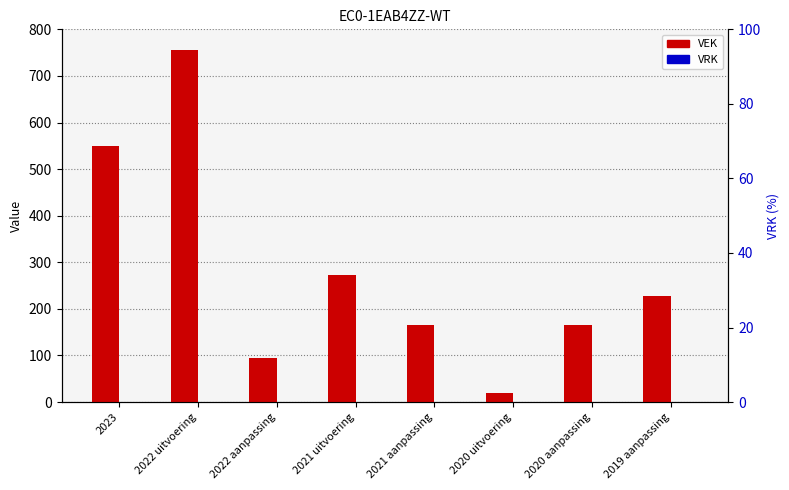

Reading left to right, extract all data points from this chart.

VEK: 550	755	95	273	166	19	166	227
VRK: 0	0	0	0	0	0	0	0